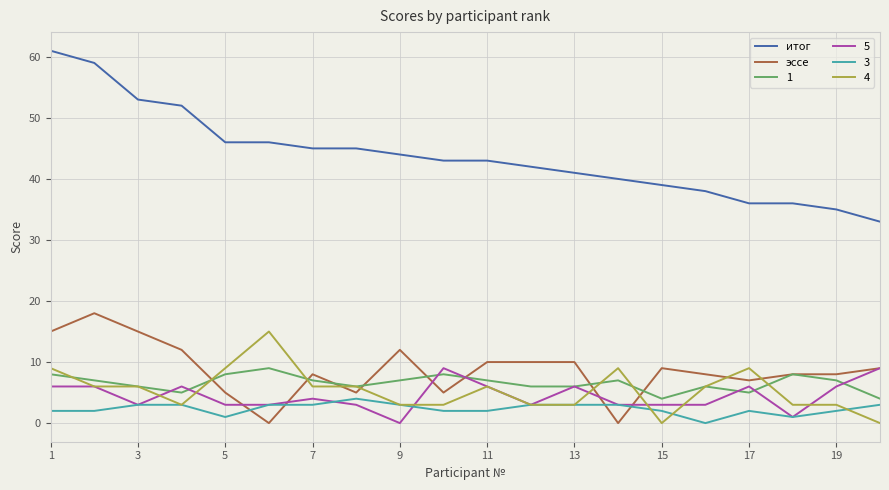

What is the greatest value displayed?

61